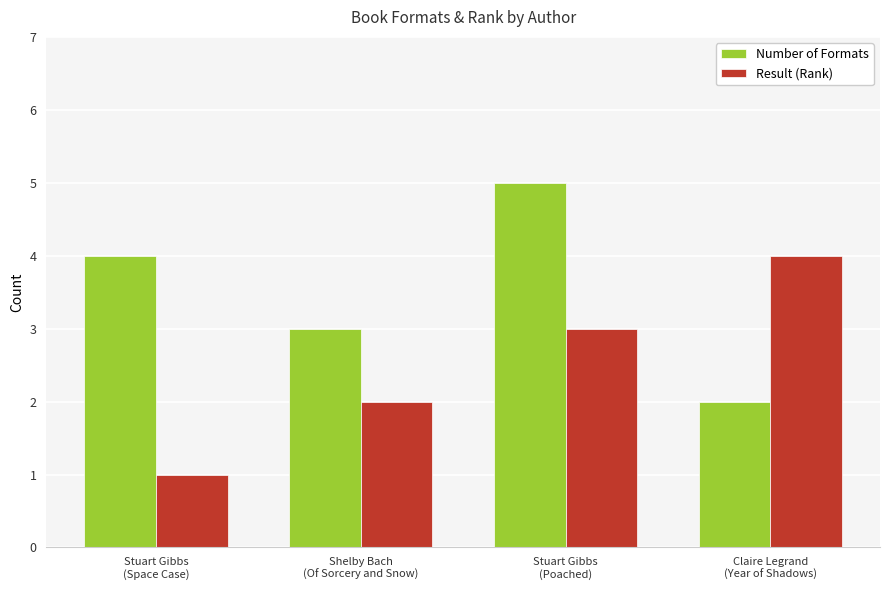

At Stuart Gibbs
(Space Case), list the series in order from largest to smallest.

Number of Formats, Result (Rank)